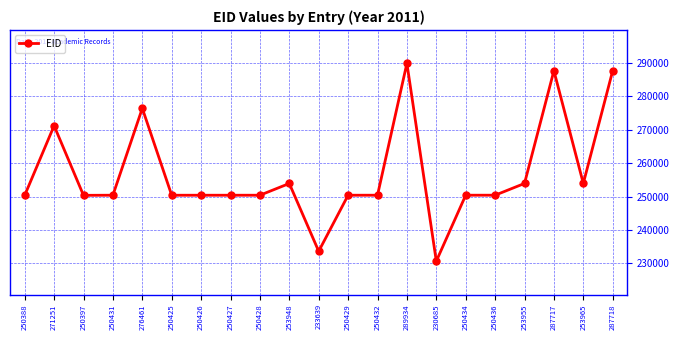

What is the change in value from 250388 to 230685?

-19703